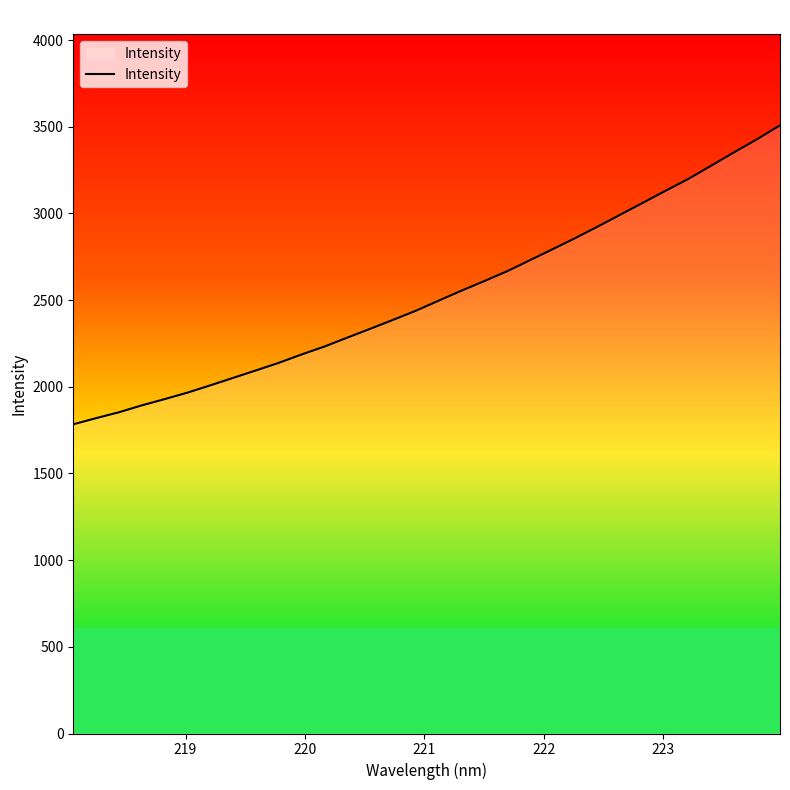

What is the difference between the maximum and minimum values?

1724.5